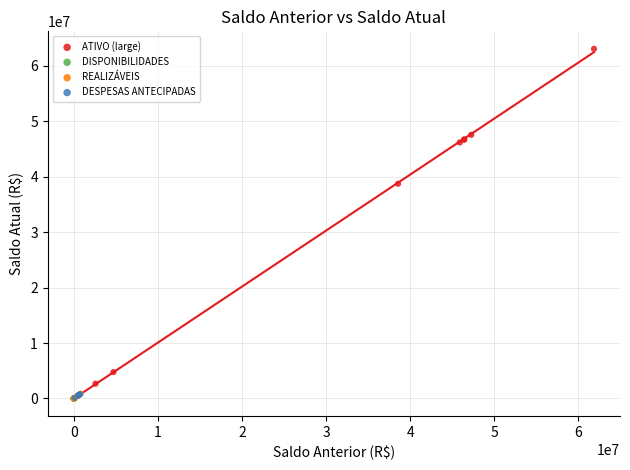

Which series has the largest Y range (max minus min)?

ATIVO (large)